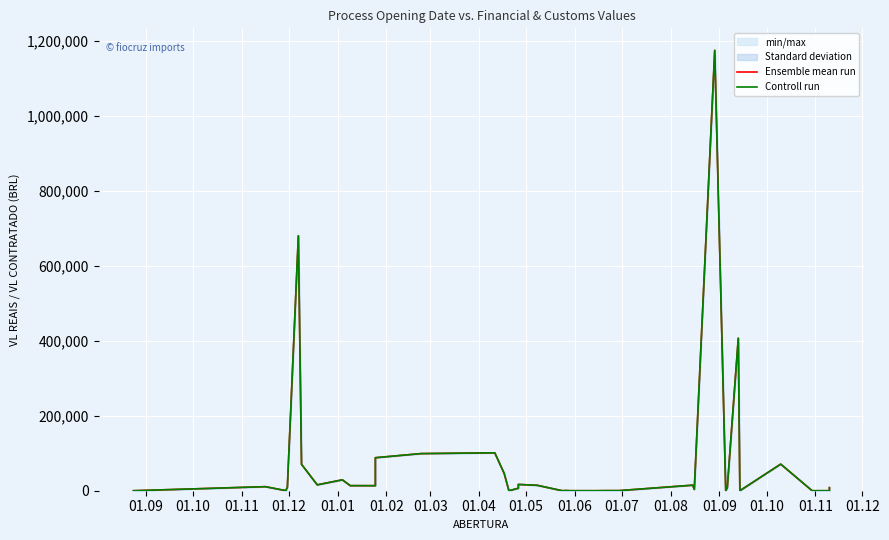

Between 01.11 and 01.12, which series saw the biggest shift?

Ensemble mean run